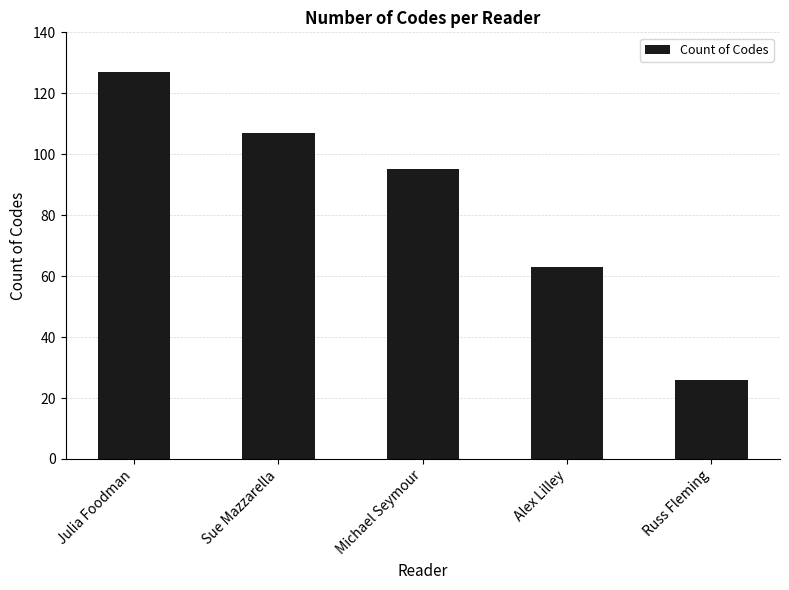

Reading left to right, transcribe all the data shown in this chart.

Julia Foodman=127	Sue Mazzarella=107	Michael Seymour=95	Alex Lilley=63	Russ Fleming=26